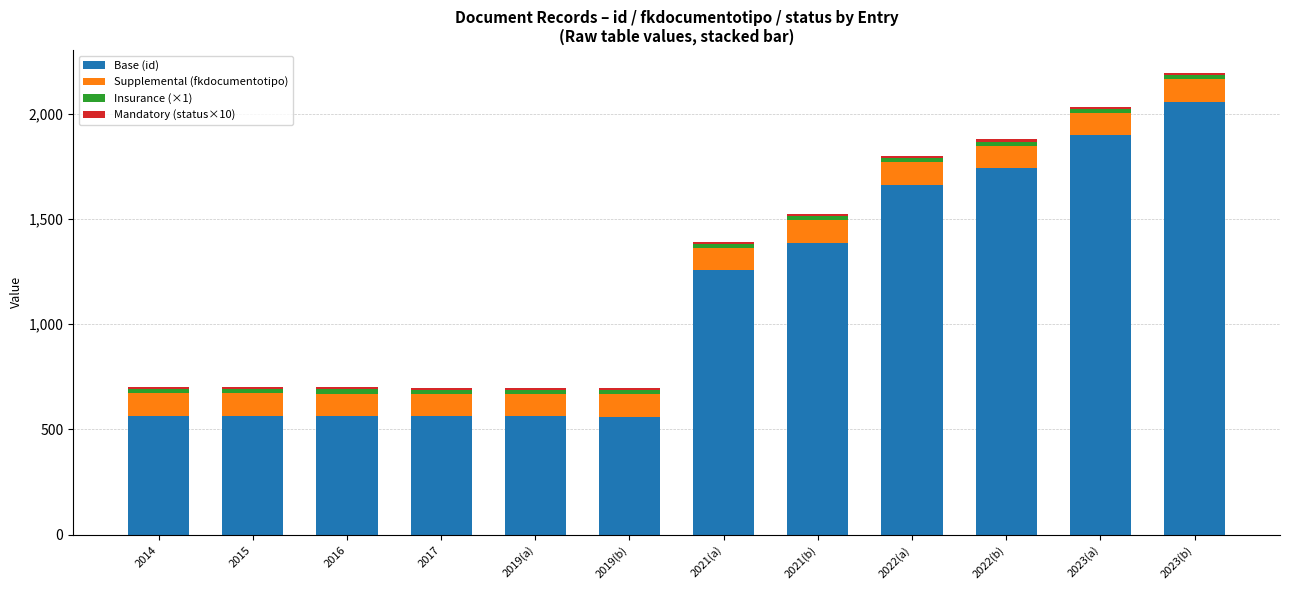

What is the difference between the maximum and minimum values in the Base (id) series?

1495